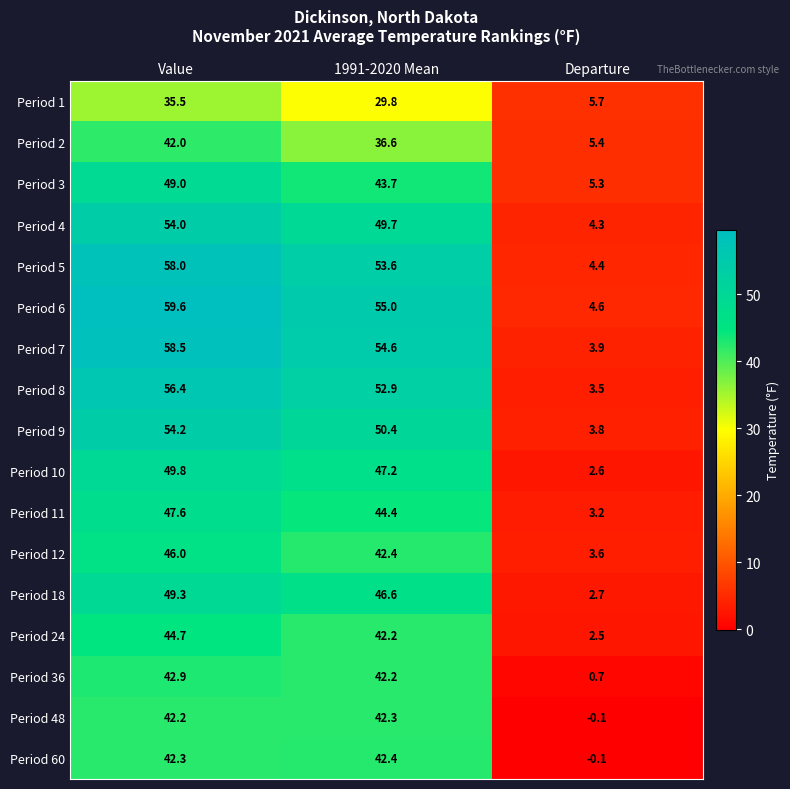

The value of Period 1 at 1991-2020 Mean is 29.8. True or false?

True